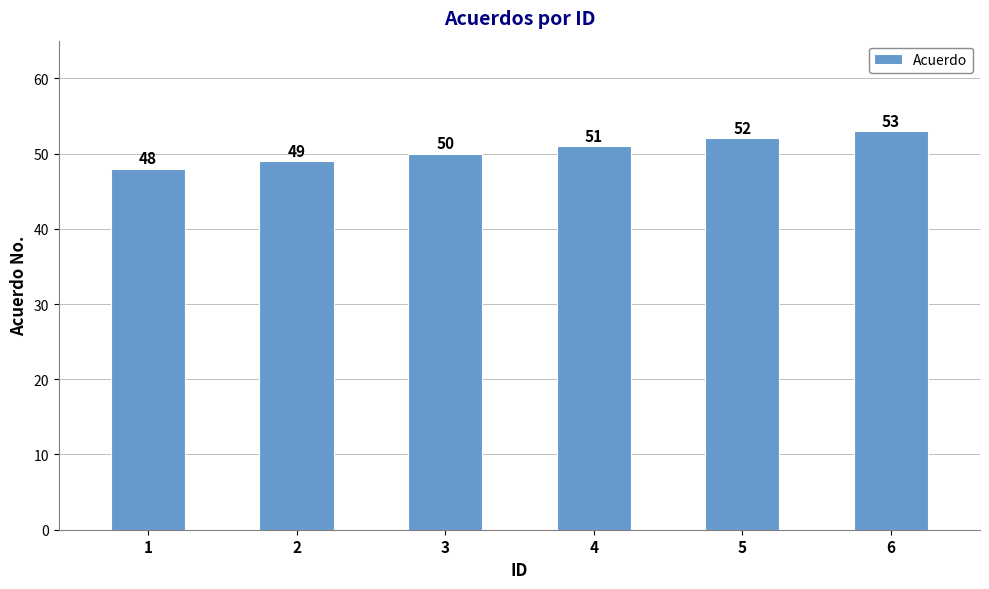

Are the bars horizontal?

No